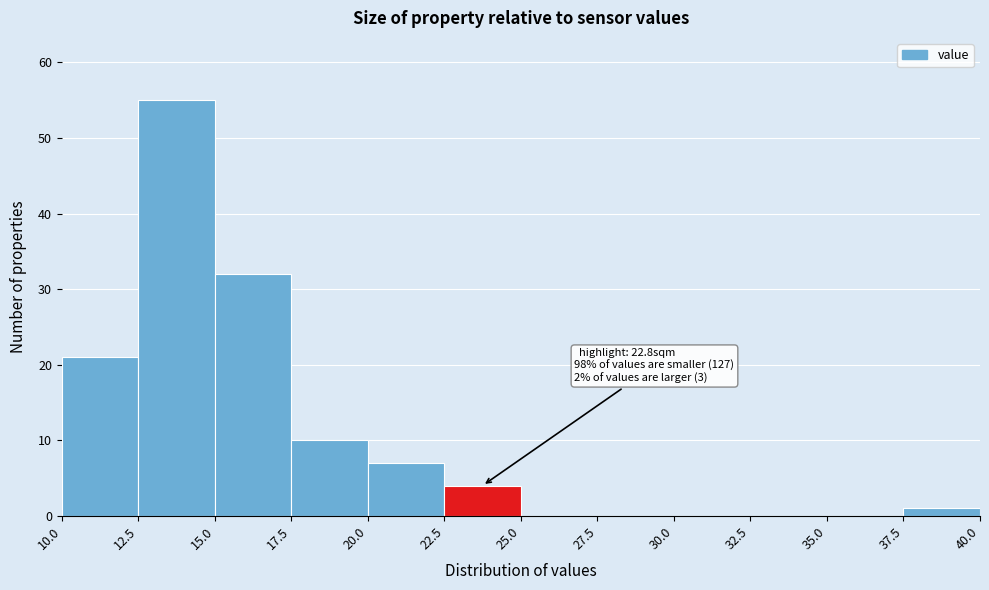

Over which range of the x-axis is the bar tallest?

12.5 to 15.0